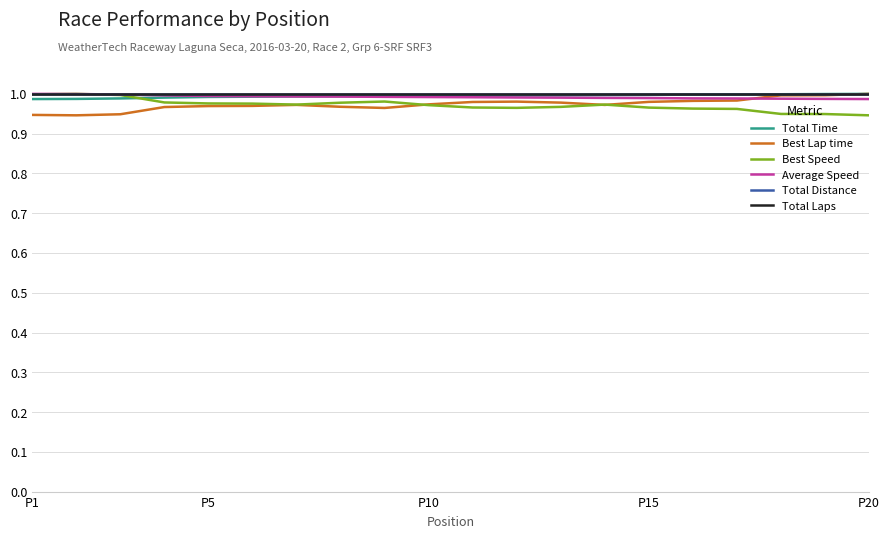

Does the chart display data point markers on the line(s)?

No